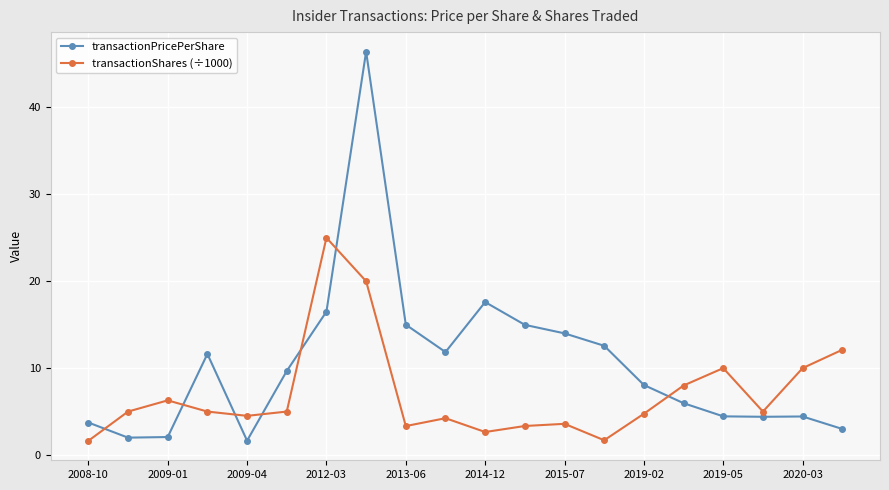

True or false: transactionShares (÷1000) and transactionPricePerShare intersect in this chart.

True